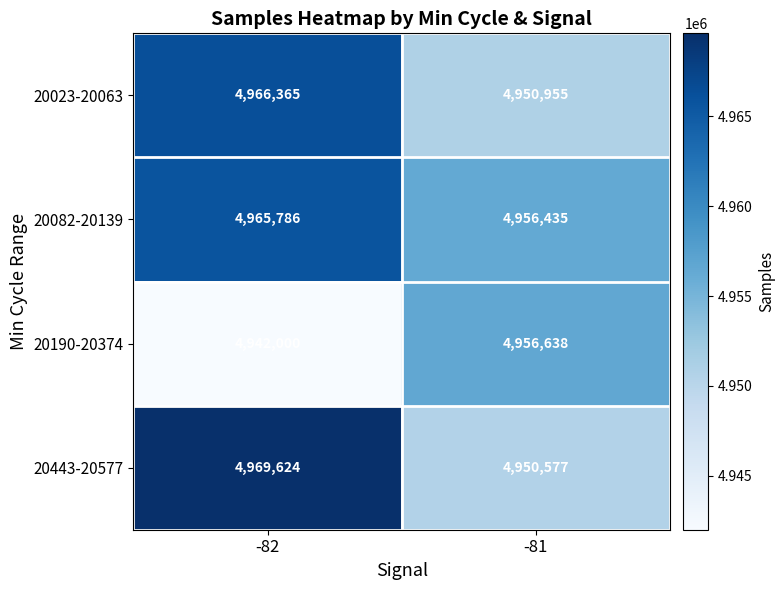

Is it true that 20082-20139 equals 4965786 at -82?

True